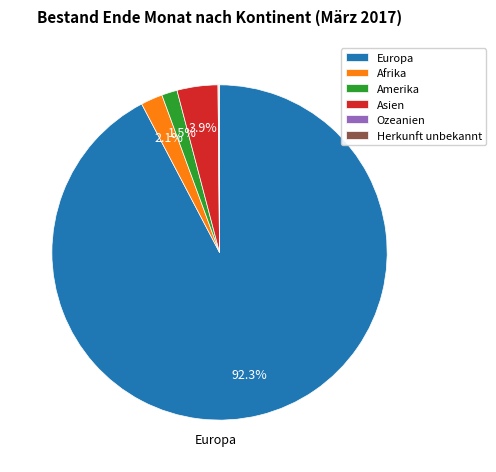

Is the sum of Europa and Amerika greater than half?

Yes